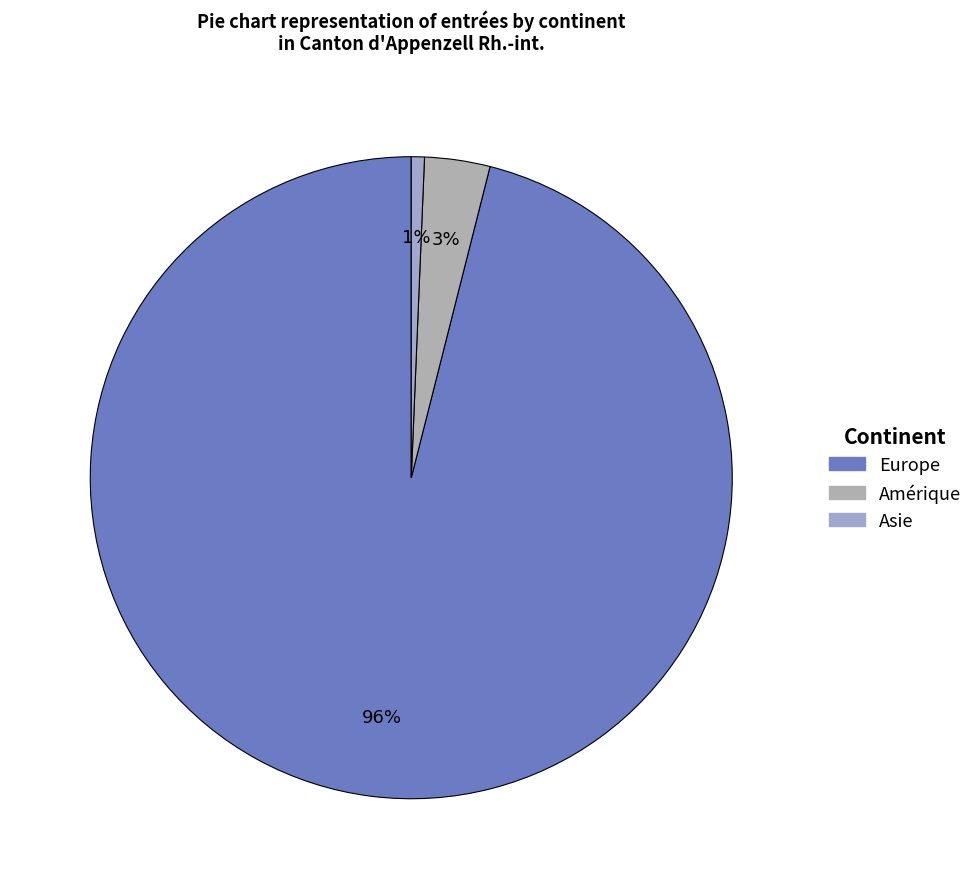

Count the number of slices in the pie.

3